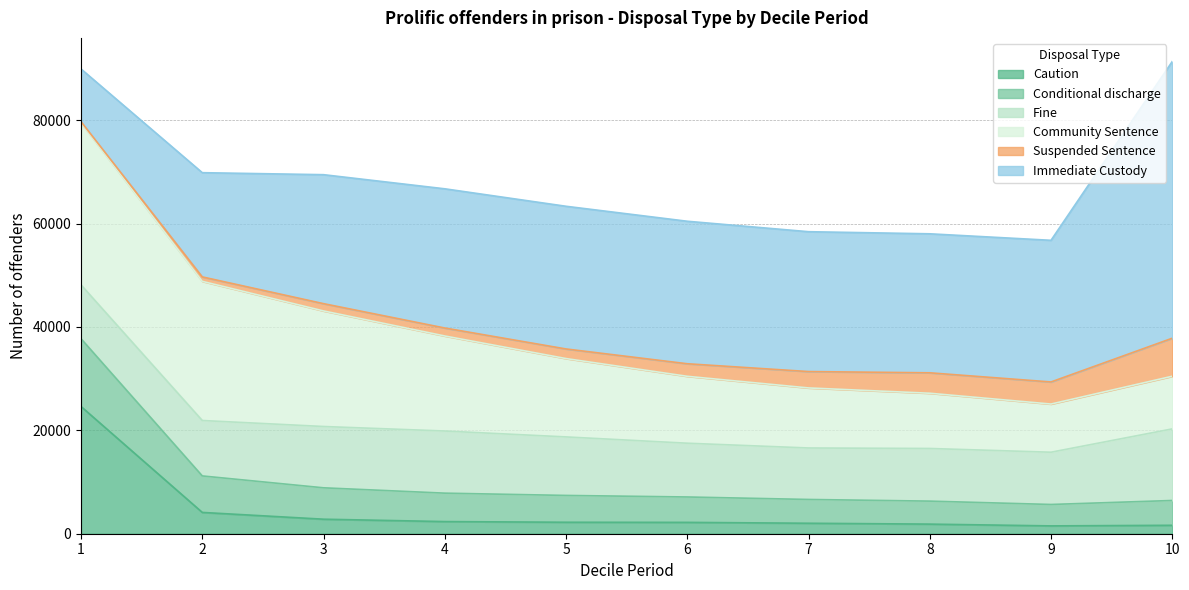

What are all the series names shown in the legend?

Caution, Conditional discharge, Fine, Community Sentence, Suspended Sentence, Immediate Custody